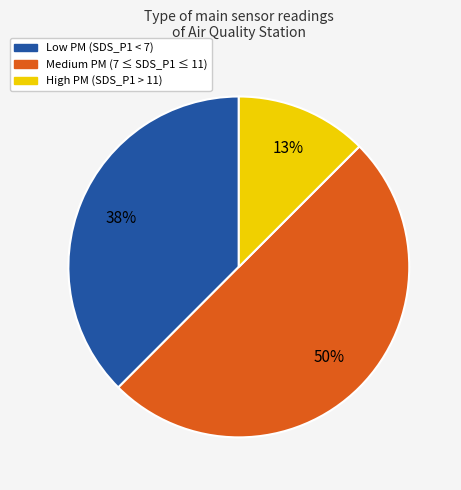

Which category has the biggest portion of the pie?

Medium PM (7 ≤ SDS_P1 ≤ 11)